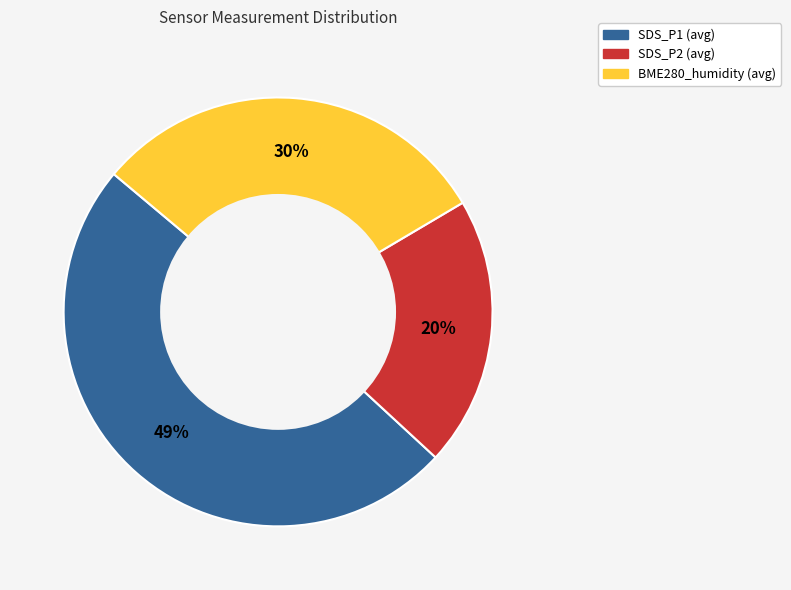

Count the number of slices in the pie.

3